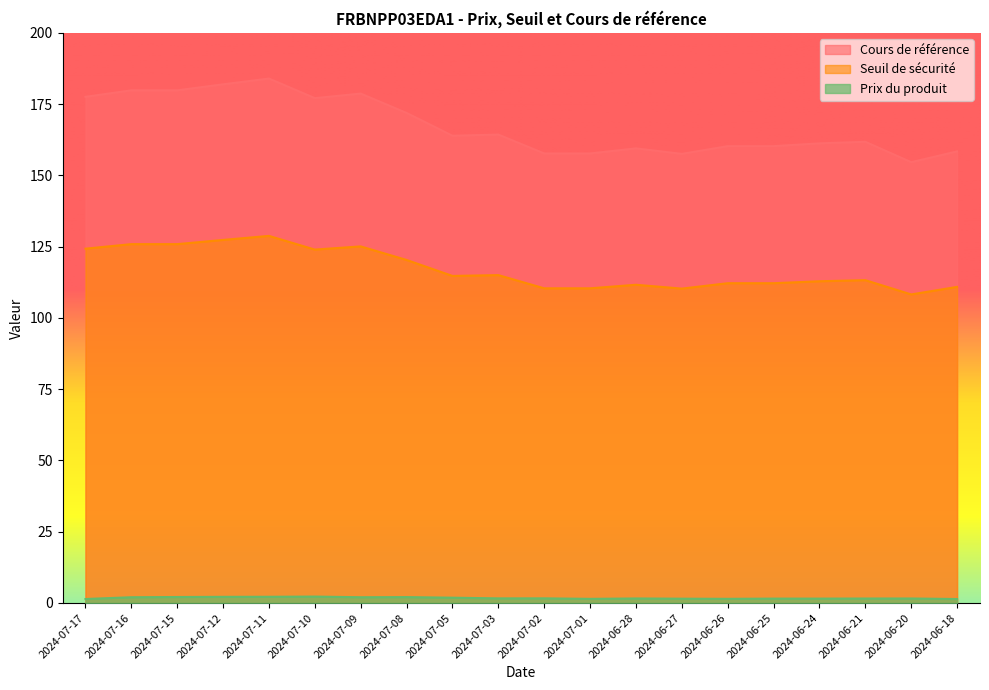

What is the total value across all series at 2024-06-18?

270.7